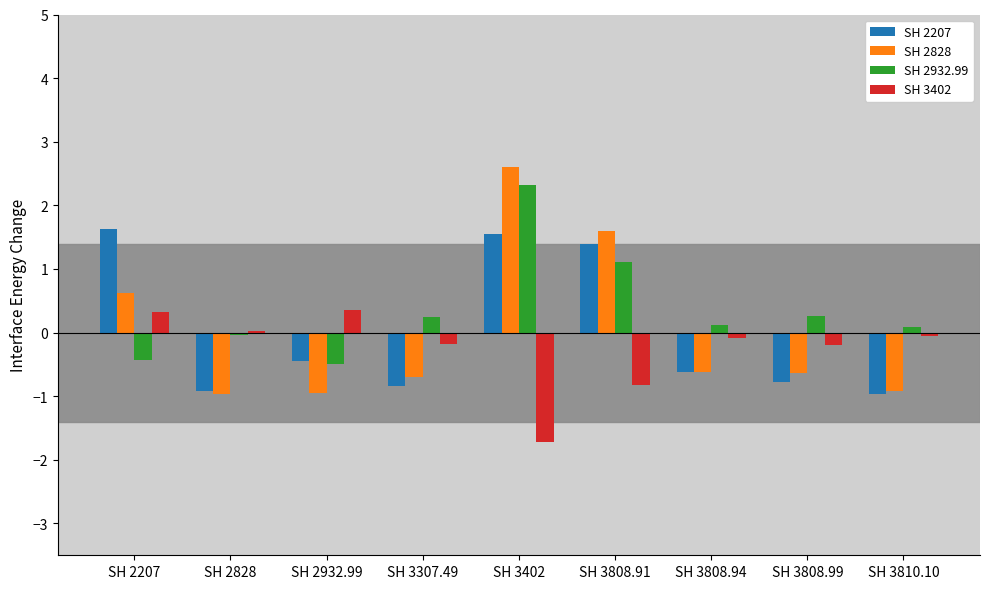

What is the total value across all series at SH 2207?

2.1